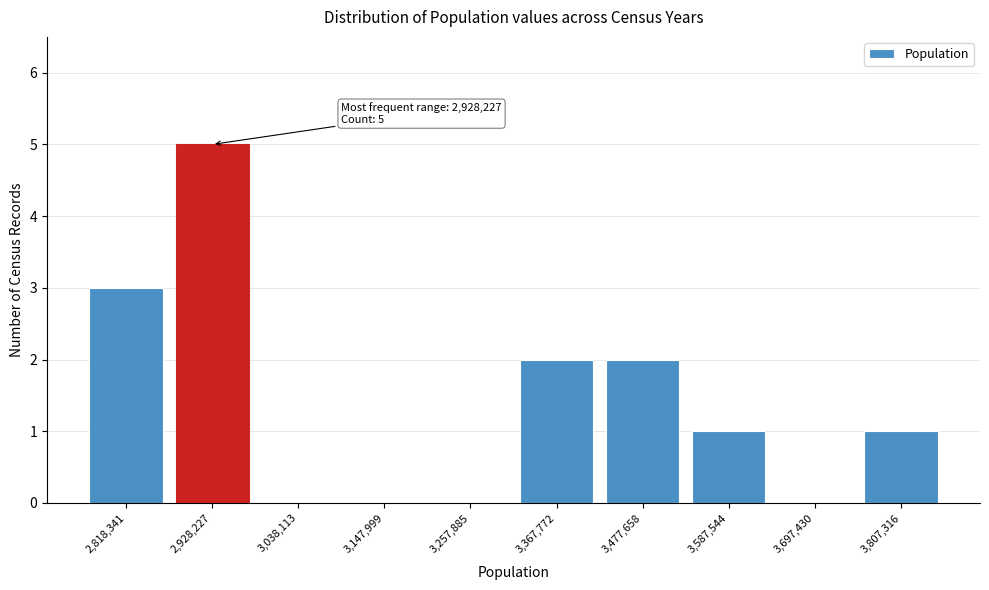

Reading left to right, list all the values displayed in this chart.

2,818,341=3	2,928,227=5	3,038,113=0	3,147,999=0	3,257,885=0	3,367,772=2	3,477,658=2	3,587,544=1	3,697,430=0	3,807,316=1